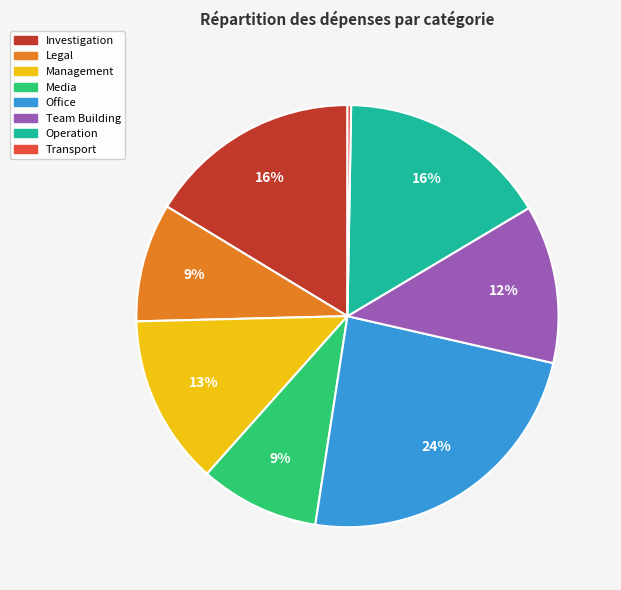

True or false: Operation accounts for 16% of the total.

True